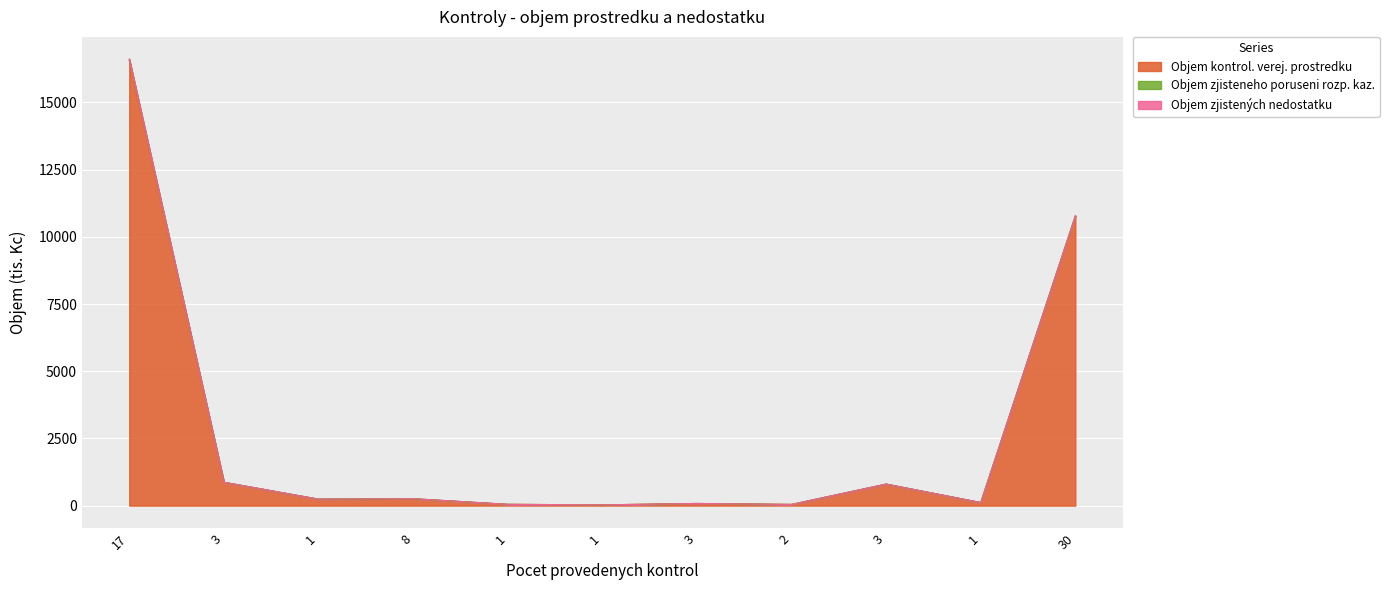

At how many categories does at least one series exceed 5350?

2